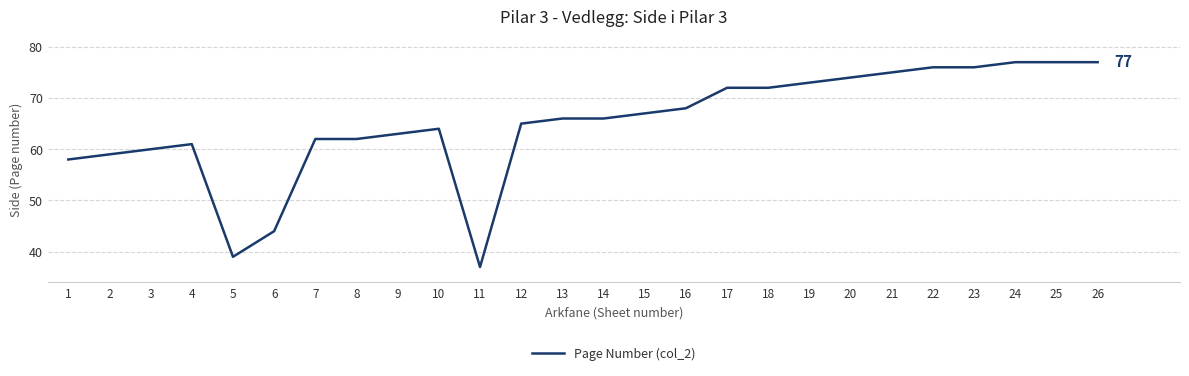

How many lines are shown in the chart?

1